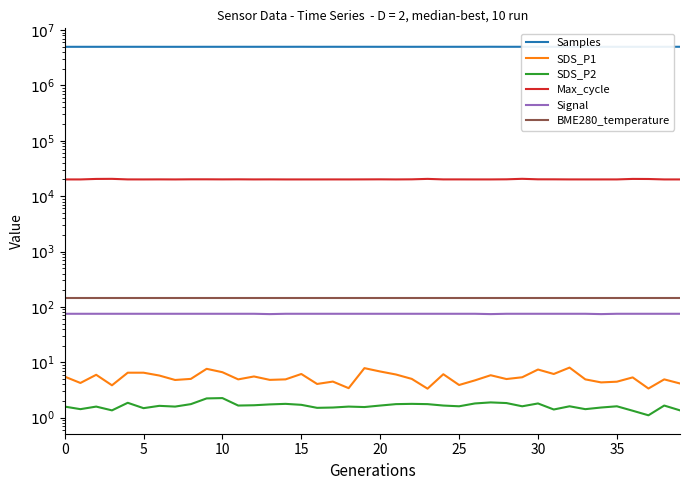

Which series has the largest total across all categories?

Samples